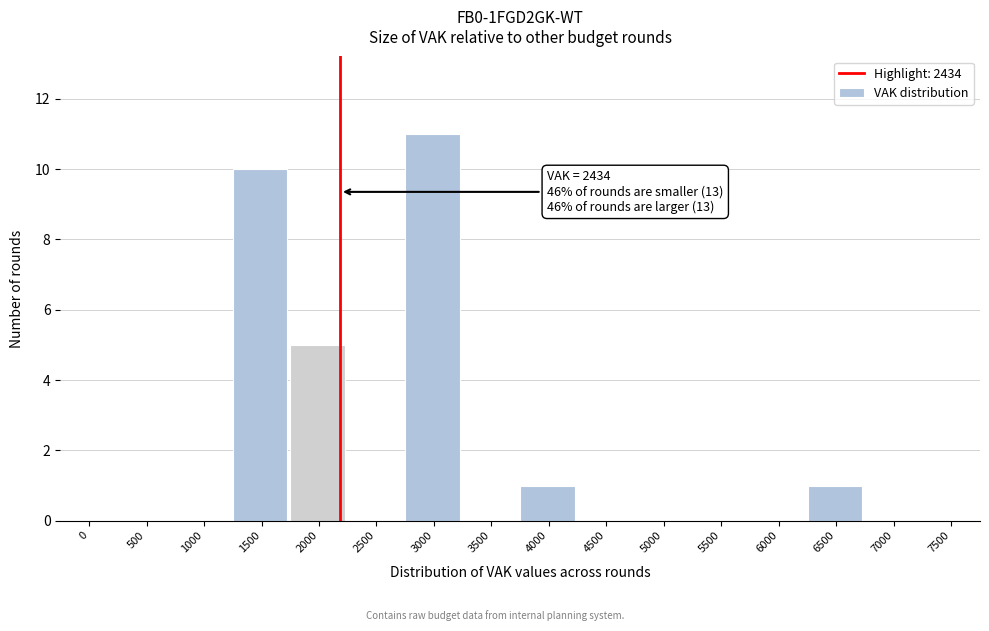

Reading left to right, what are all the values shown in this chart?

0=0	500=0	1000=0	1500=10	2000=5	2500=0	3000=11	3500=0	4000=1	4500=0	5000=0	5500=0	6000=0	6500=1	7000=0	7500=0